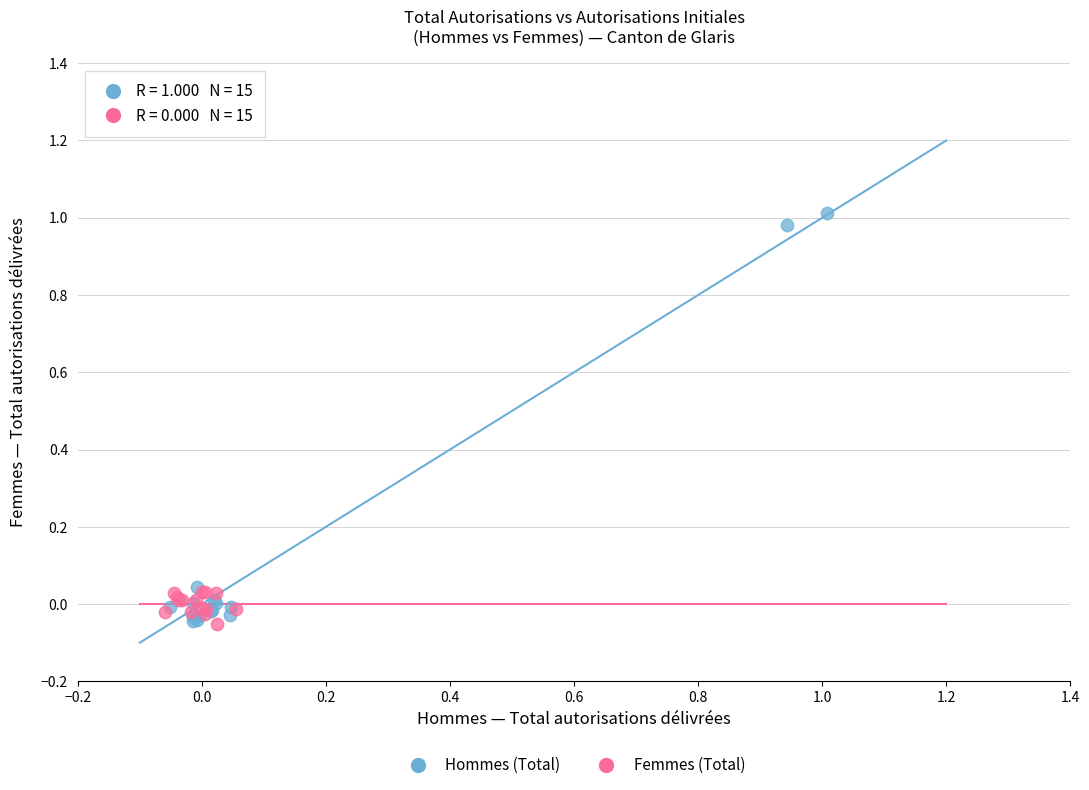

What are all the series names shown in the legend?

Hommes (Total), Femmes (Total)